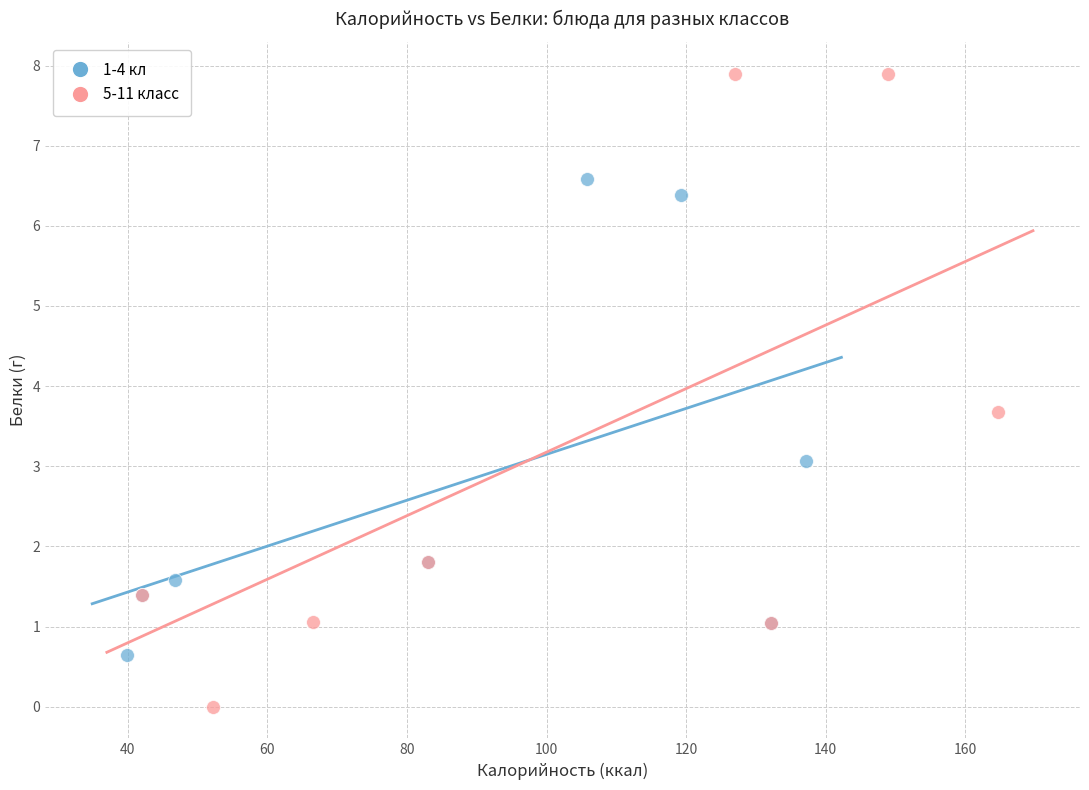

Which series has the largest Y range (max minus min)?

5-11 класс